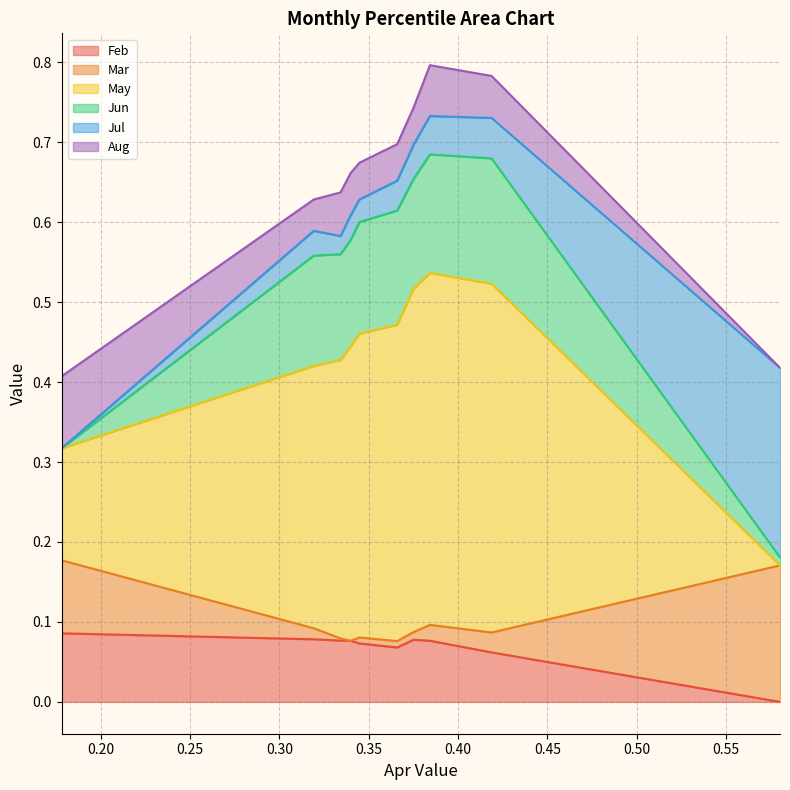

True or false: Jul and Mar intersect in this chart.

True